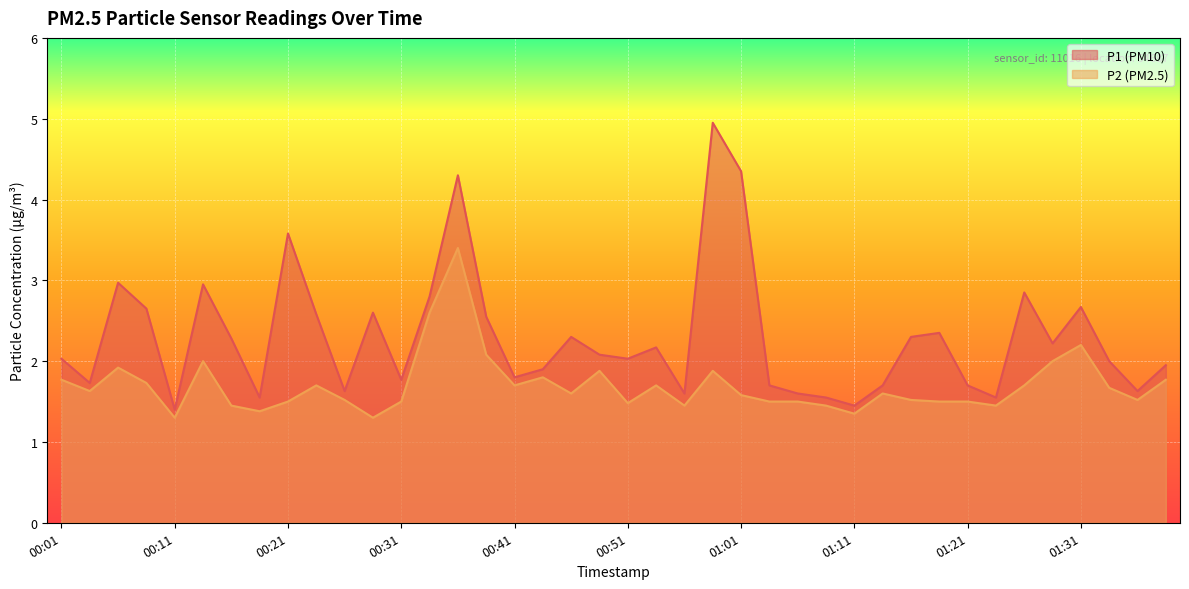

What is the average value of the P2 series?

1.7